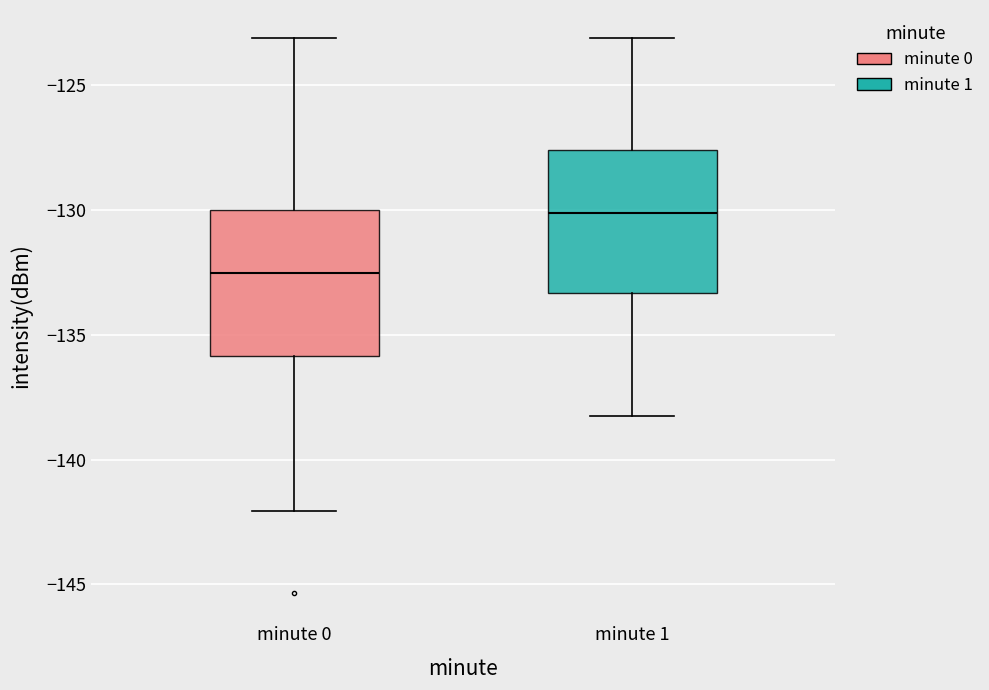

Reading left to right, read every box against the y-axis: the position of its median line, the range the box covers, and the ends of its whiskers. The values are not printed on the chart, so give them approximately, as read against the axis.

minute 0: median -132.5, box -136.0 to -130.0, whiskers -142.0 to -123.0
minute 1: median -130.0, box -133.5 to -127.5, whiskers -138.0 to -123.0